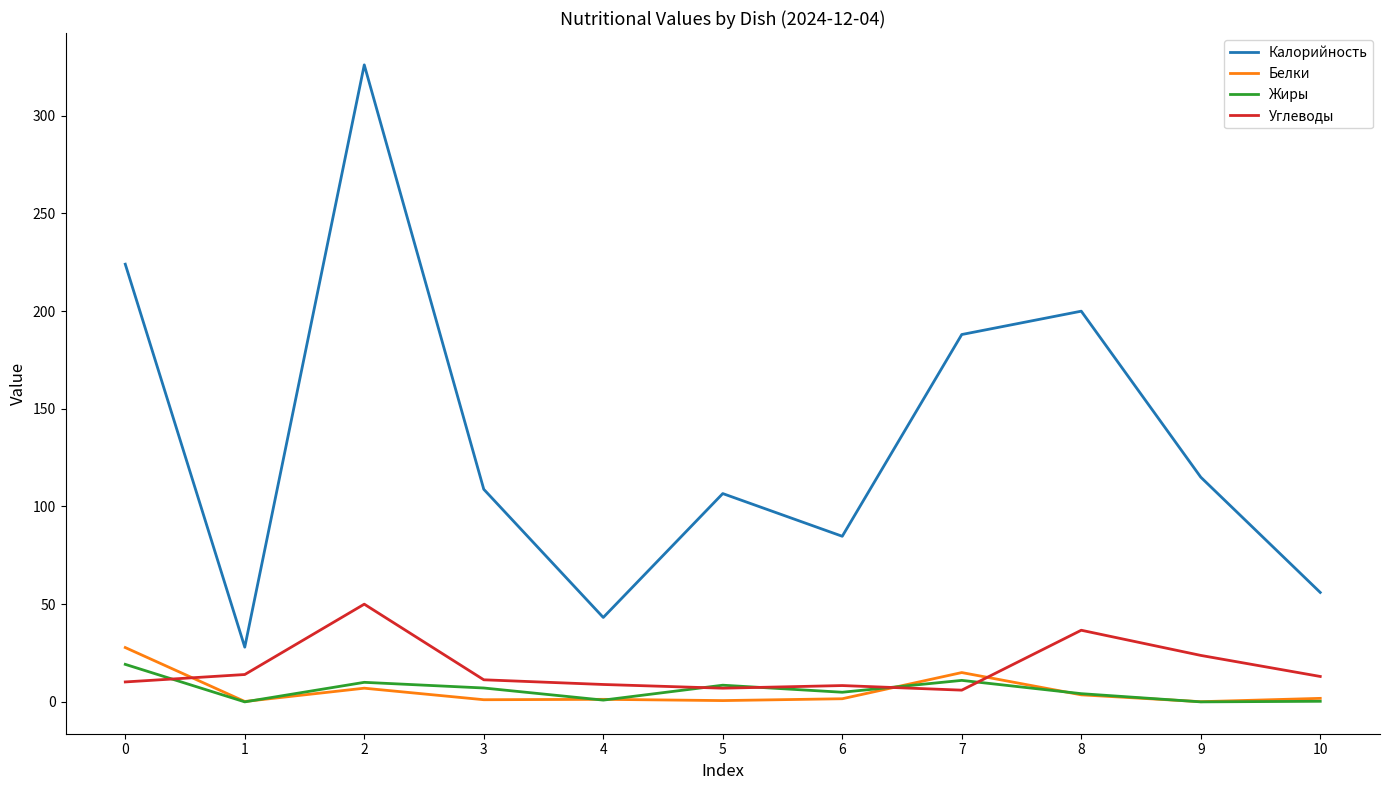

At which category does Углеводы reach its first local peak?

2